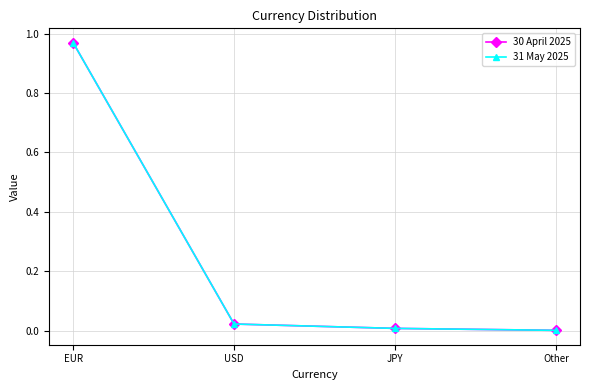

What position from the left is EUR?

1